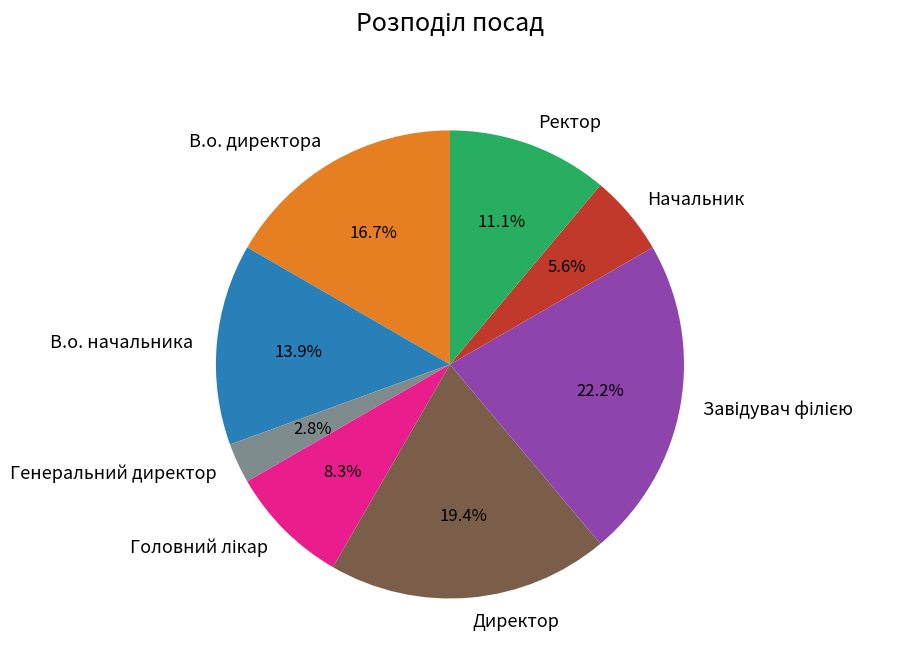

Is there a majority slice in this chart?

No